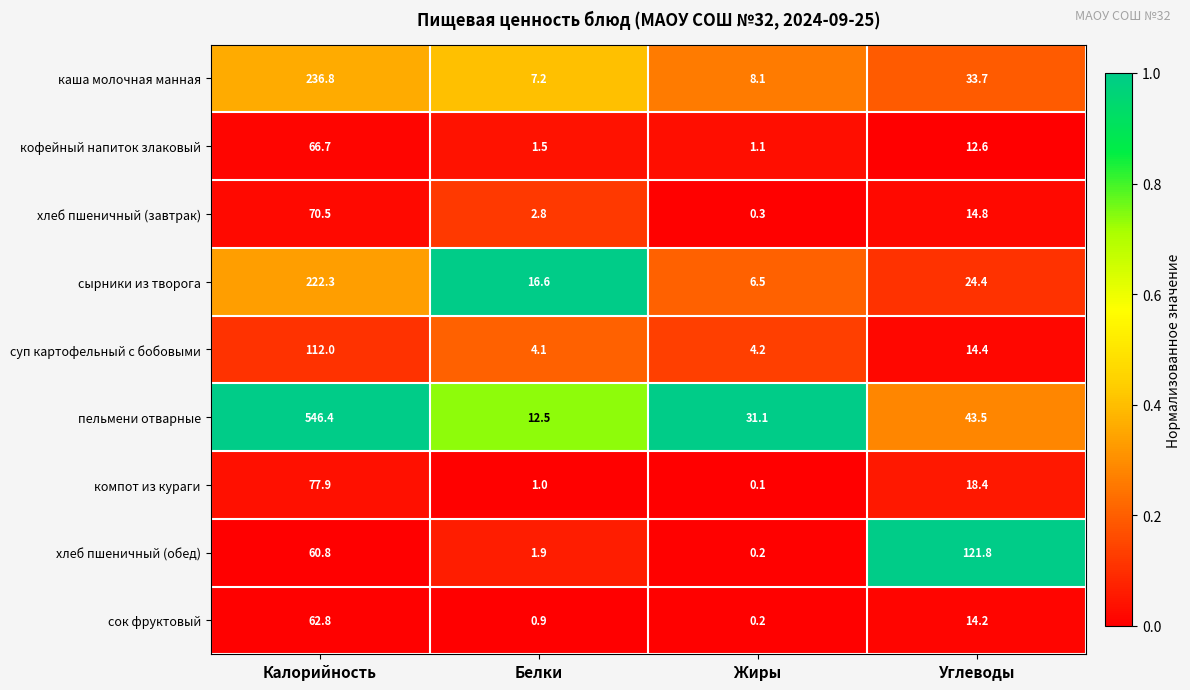

True or false: хлеб пшеничный (обед) has a value of 121.8 at Углеводы.

True